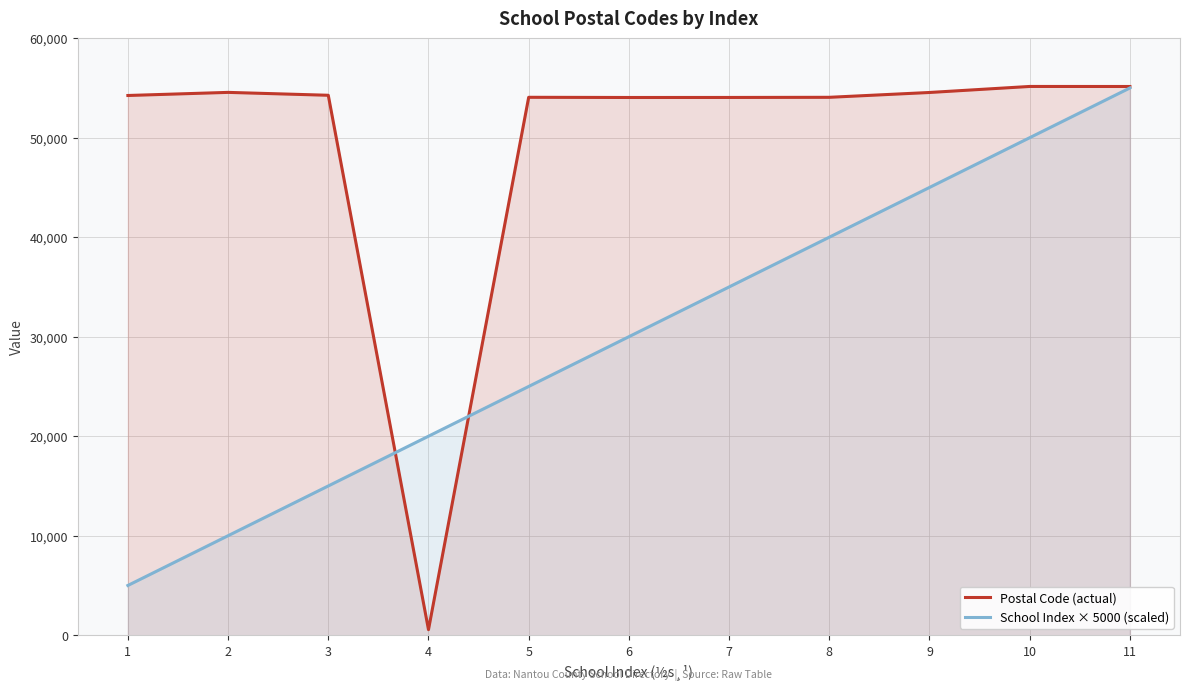

Which series has the largest range (max minus min)?

Postal Code (actual)